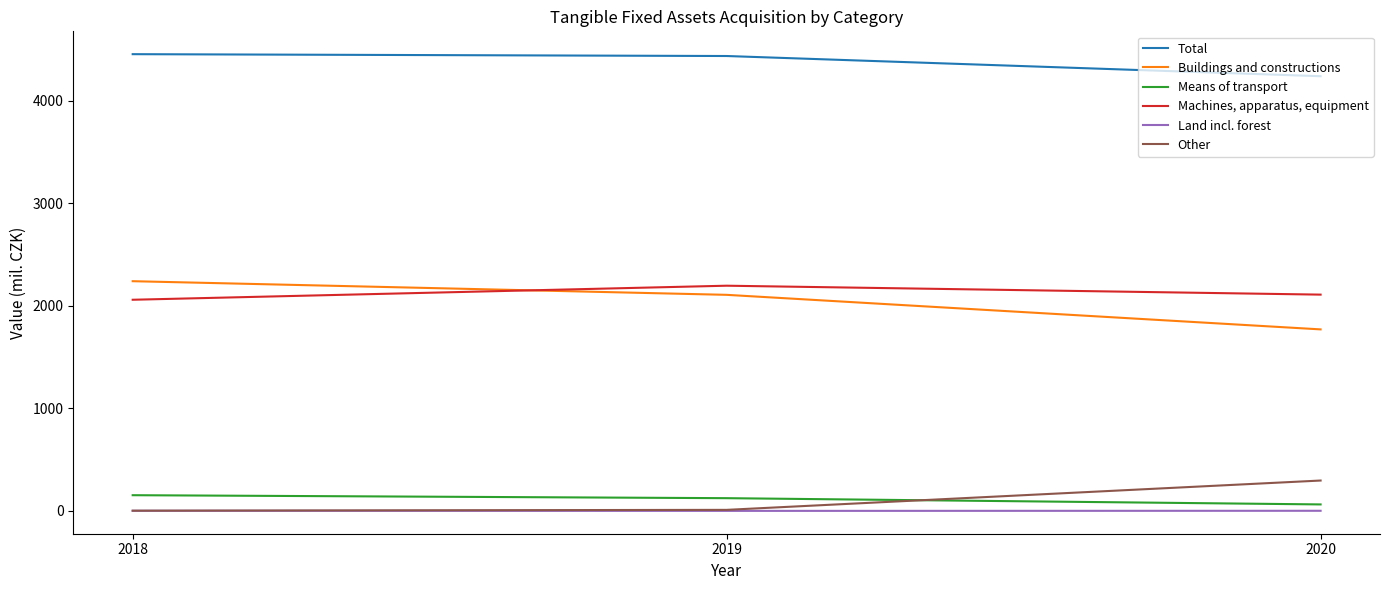

Is the value of Other at 2018 greater than the value of Means of transport at 2019?

No